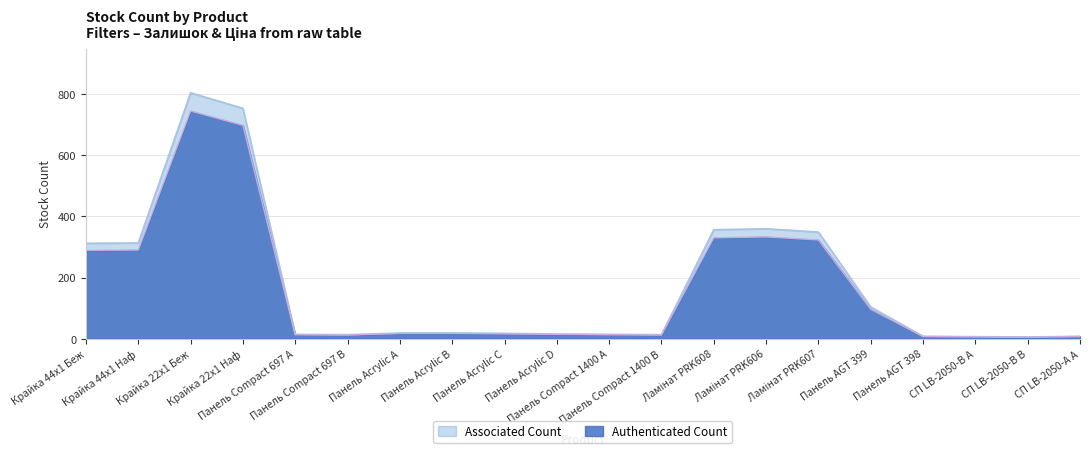

Which label corresponds to the largest value in the chart?

Крайка 22x1 Беж